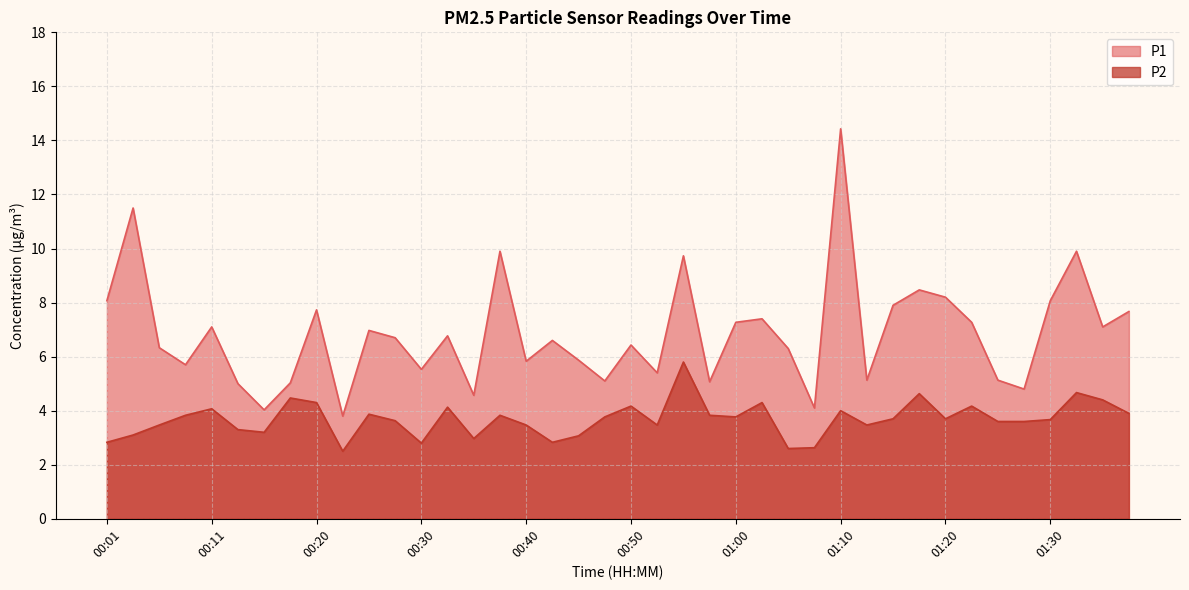

Which series has the largest total across all categories?

P1